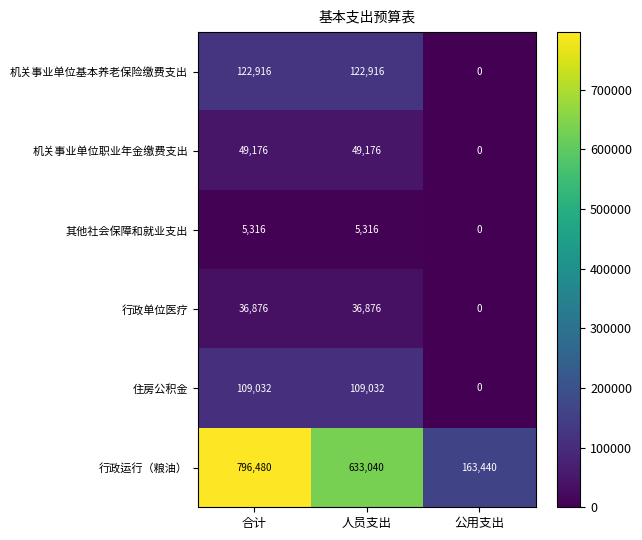

Rank the series by their maximum value, from highest to lowest.

行政运行（粮油）, 机关事业单位基本养老保险缴费支出, 住房公积金, 机关事业单位职业年金缴费支出, 行政单位医疗, 其他社会保障和就业支出